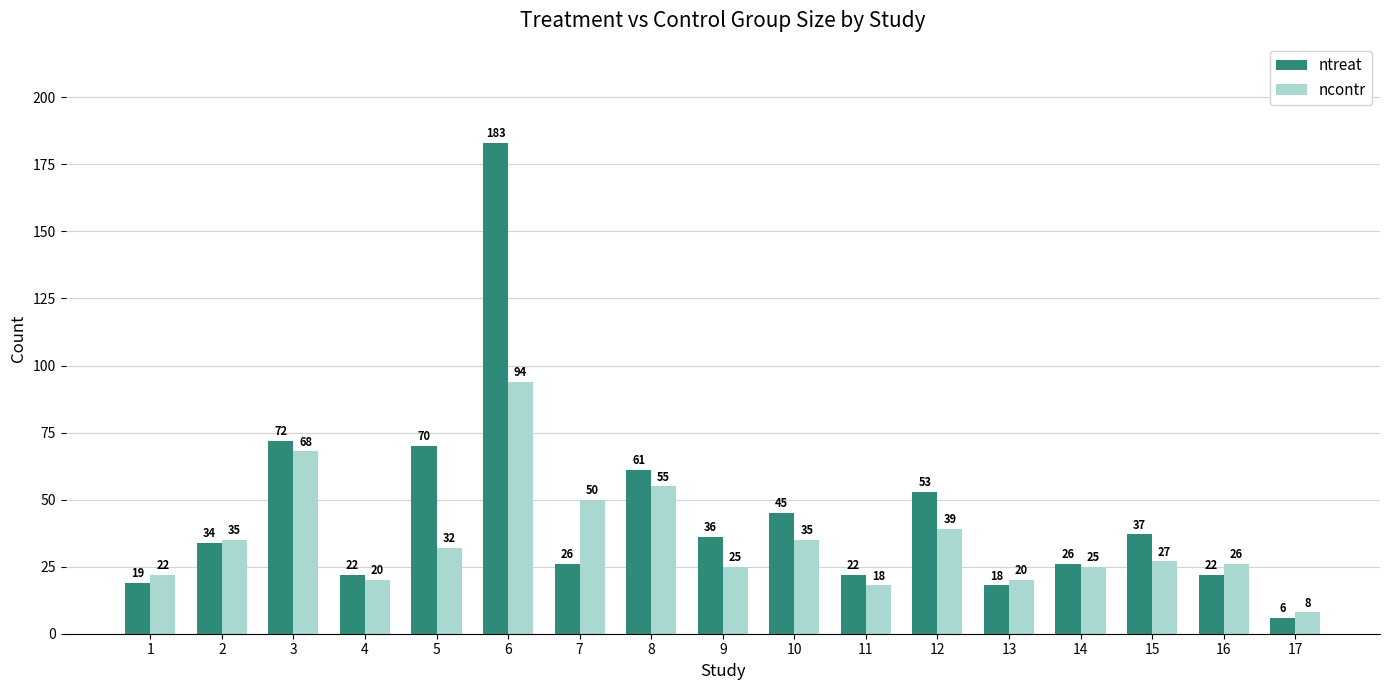

What is the sum of the ntreat values at 13 and 10?

63